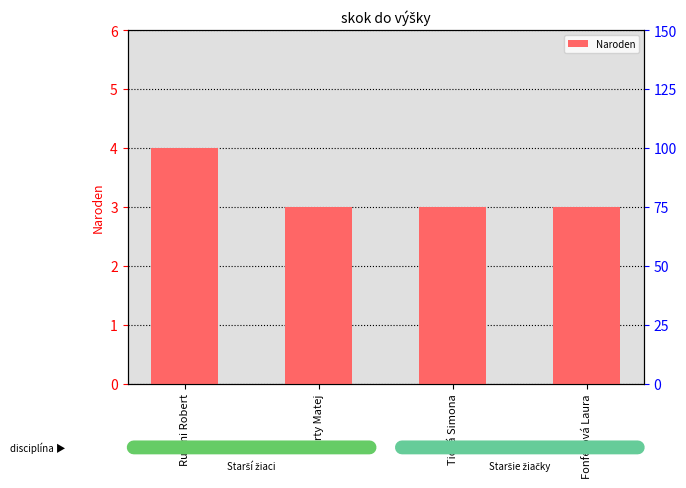

Where is the data nearest to the value 3?

Kurty Matej